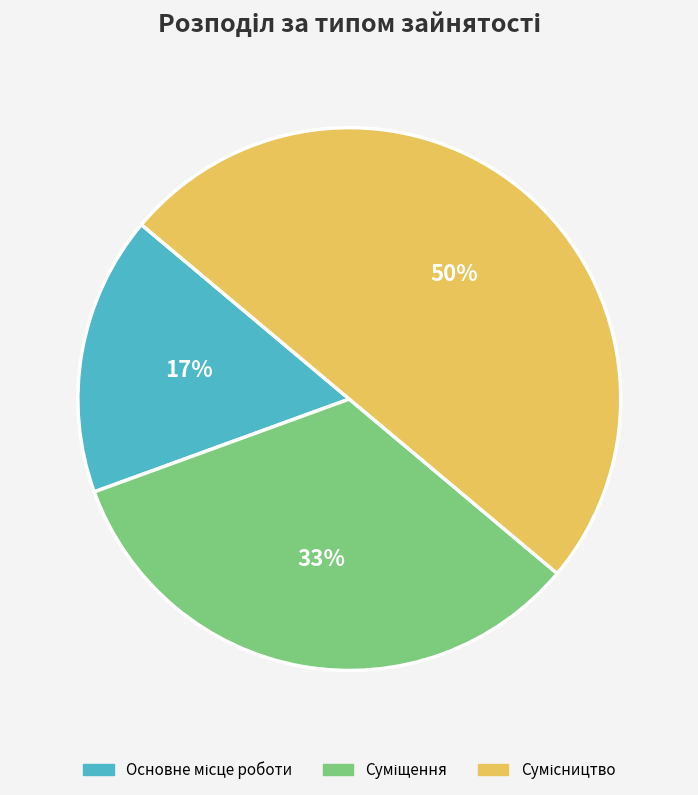

To the nearest percent, what is the difference between the largest and smallest slice percentages?

33%